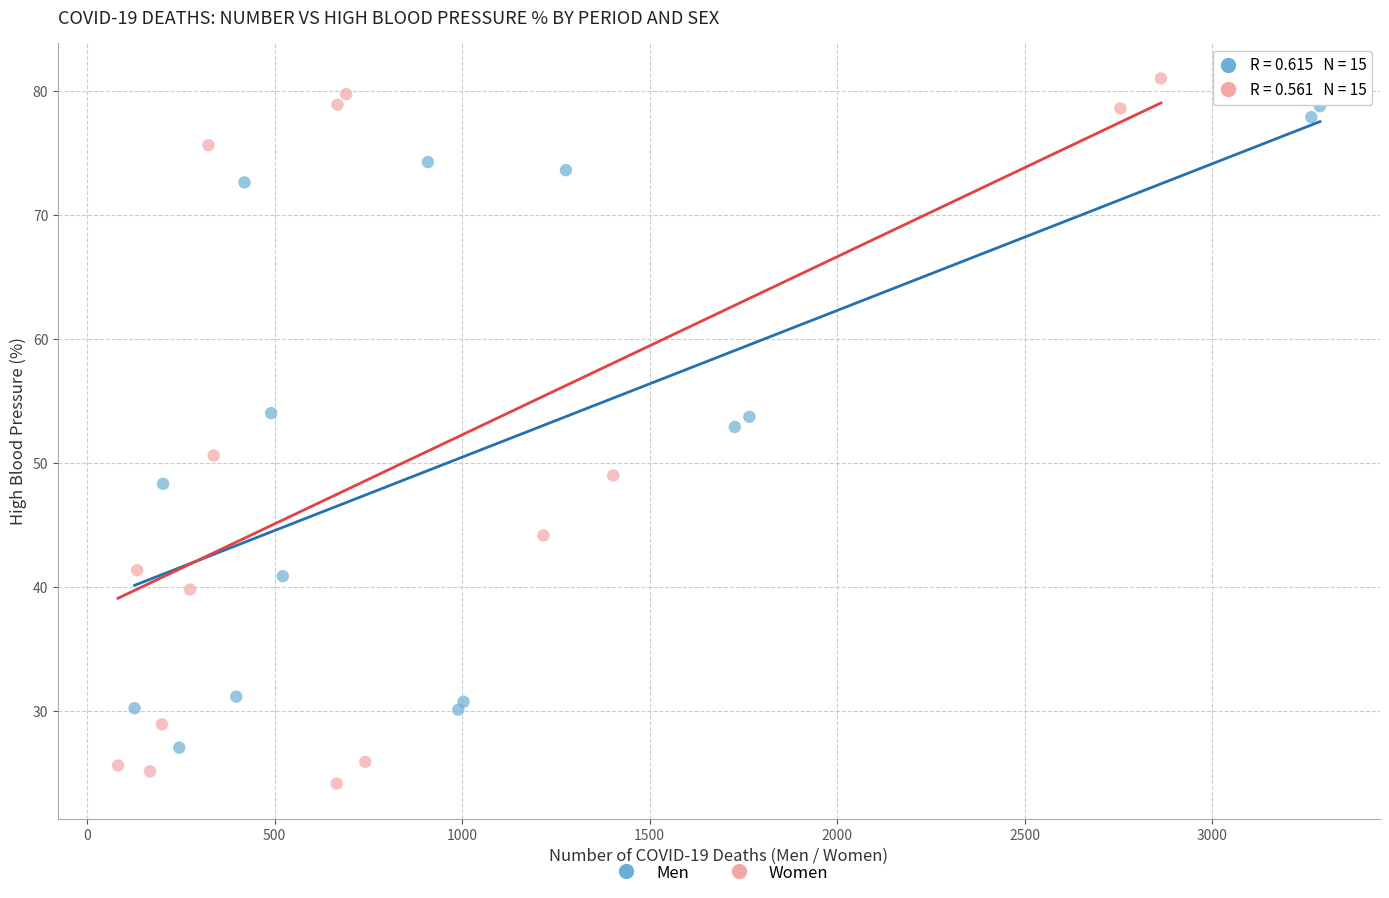

Which series reaches the minimum Y coordinate?

Women